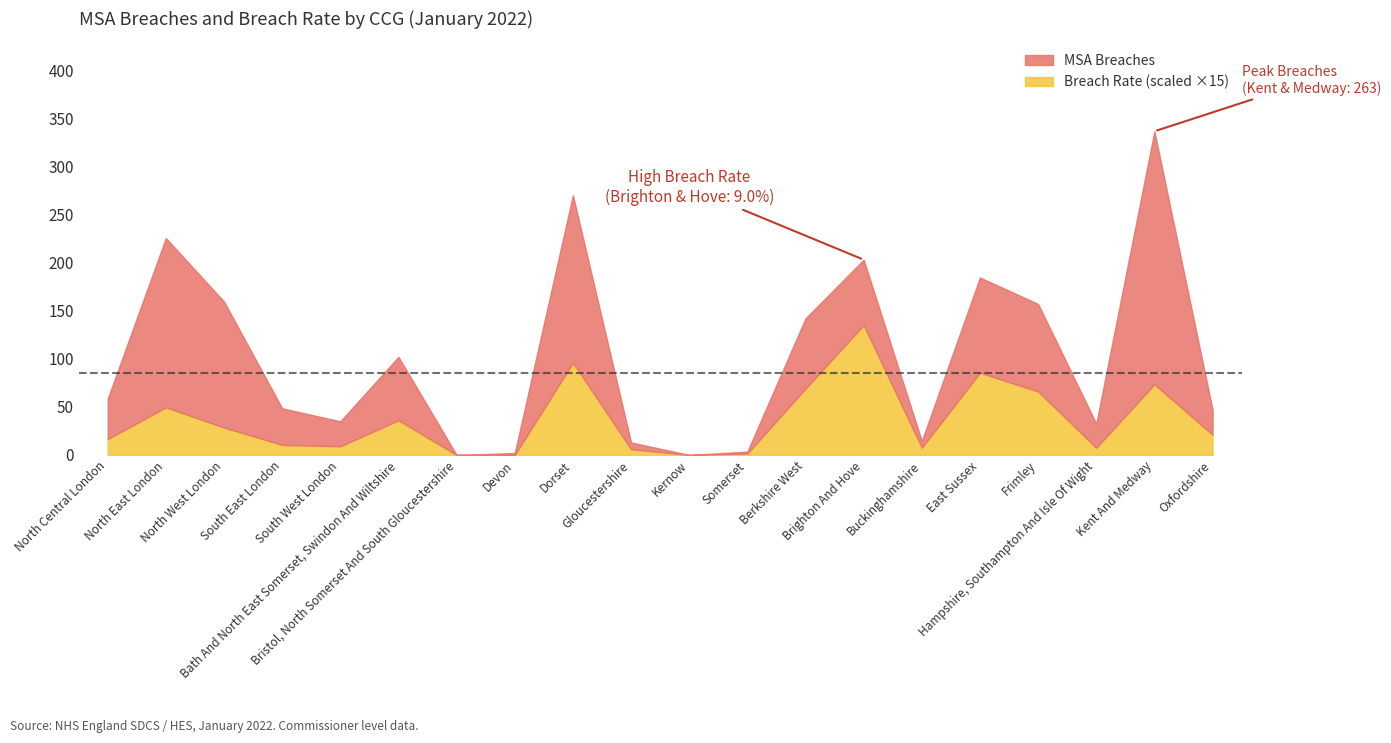

What is the label of the 15th point from the left?

NHS Buckinghamshire CCG